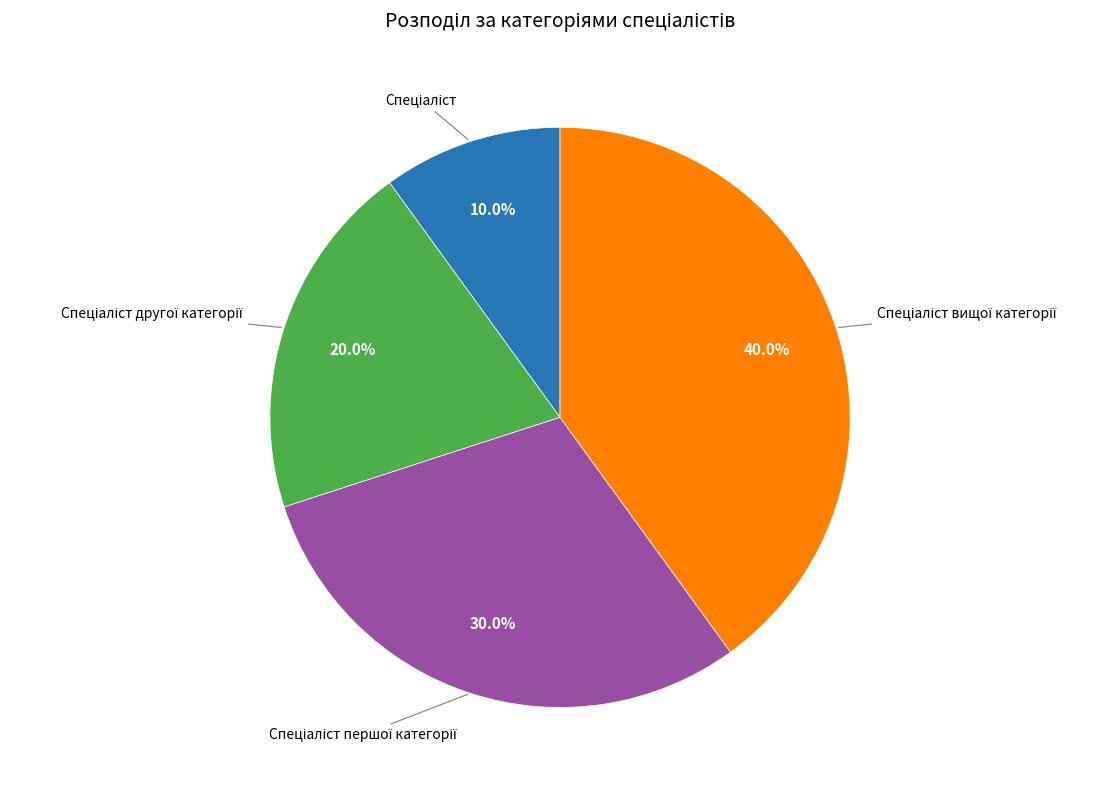

To the nearest percent, what is the average slice percentage?

25%